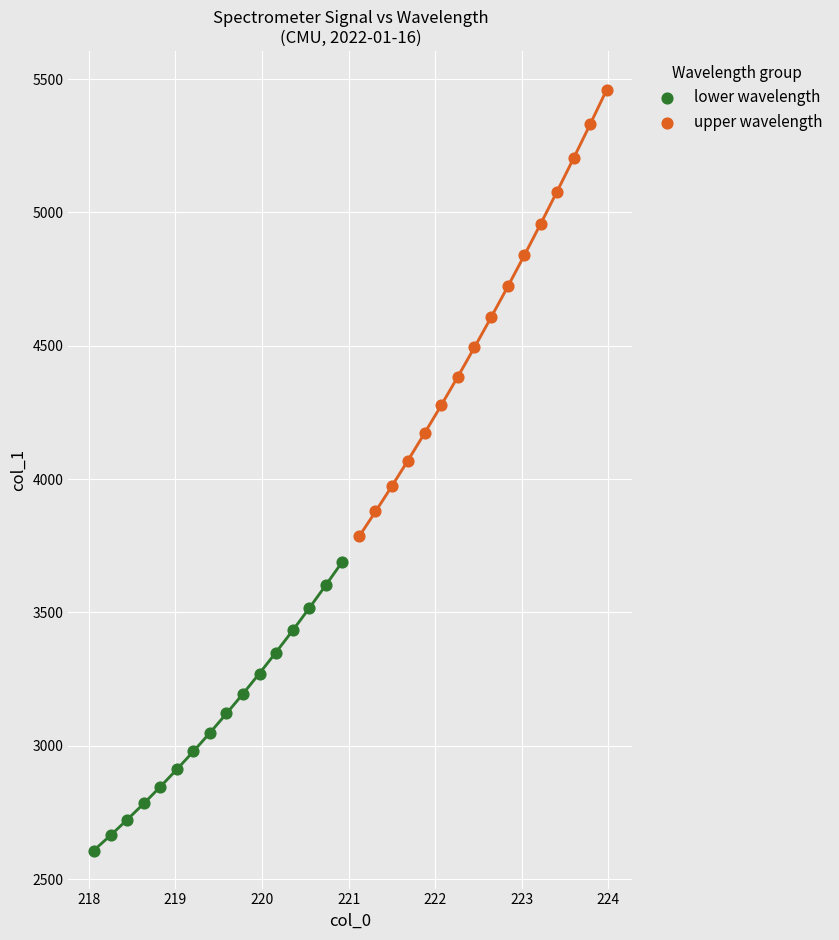

Which series reaches the minimum Y coordinate?

lower wavelength